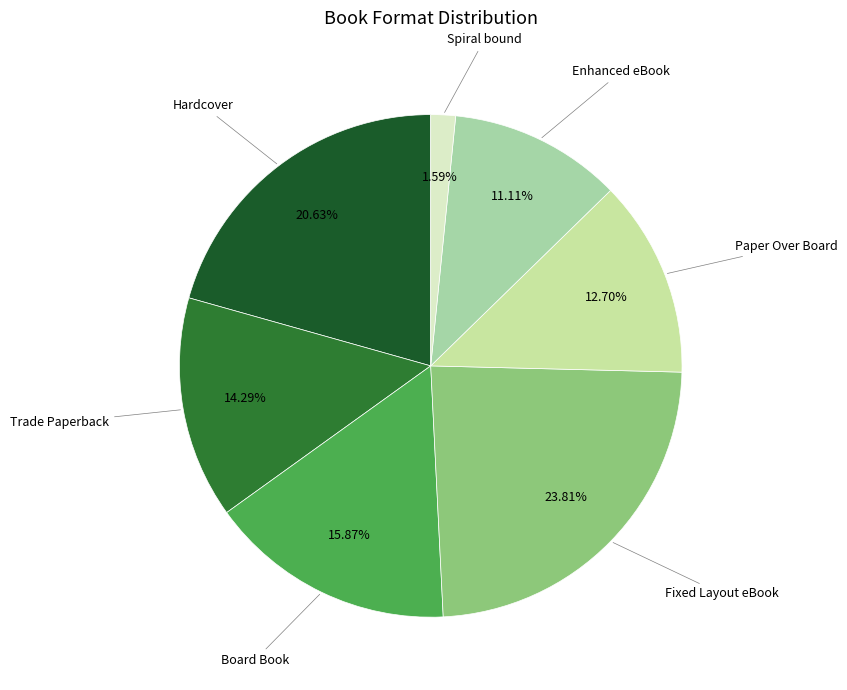

Which category has the biggest portion of the pie?

Fixed Layout eBook